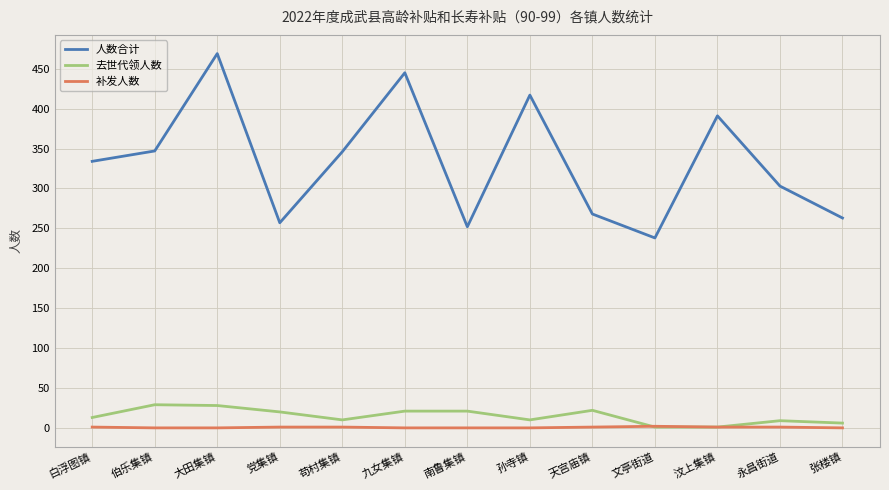

What position from the right is 伯乐集镇?

12